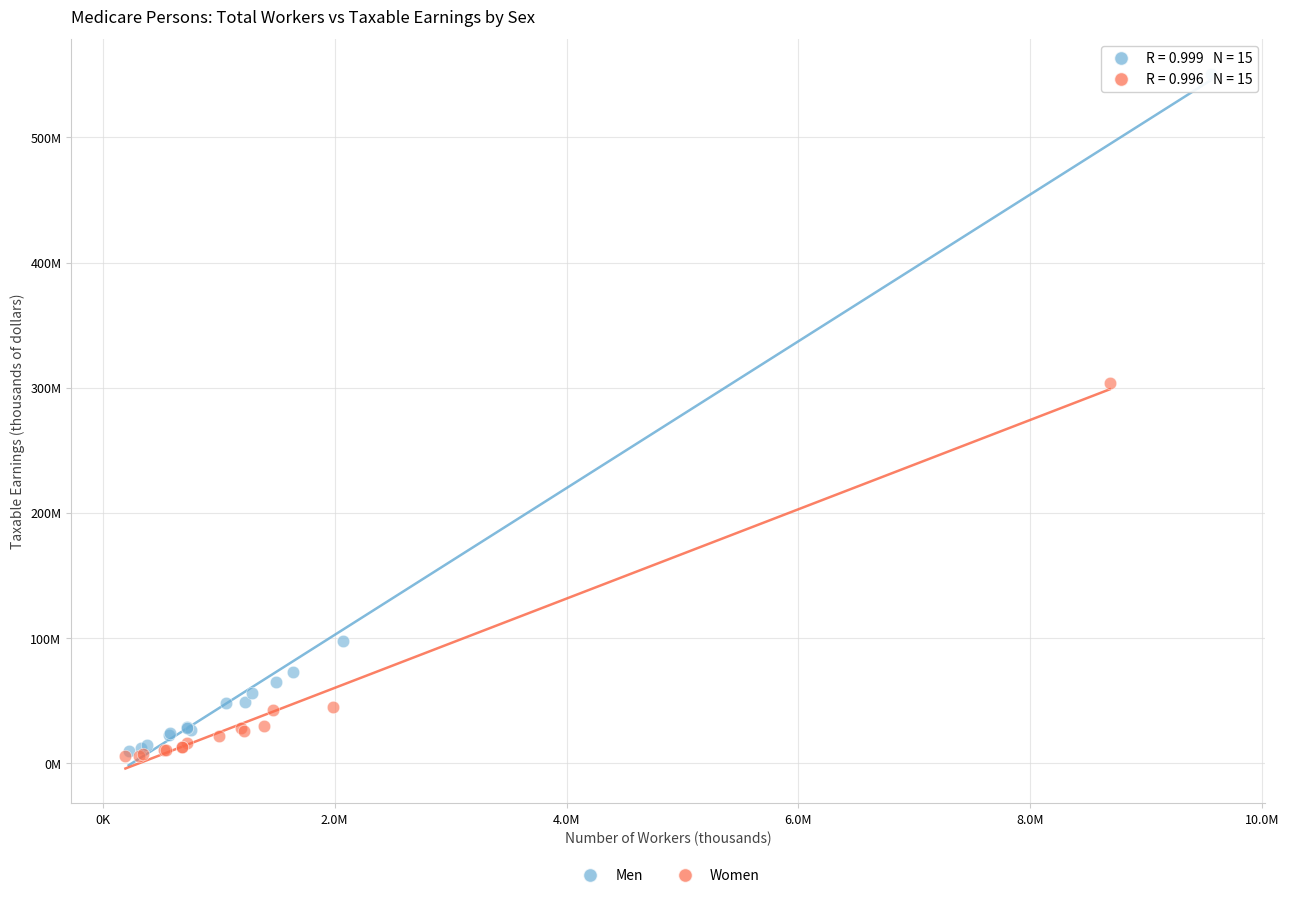

What are all the series names shown in the legend?

Men, Women